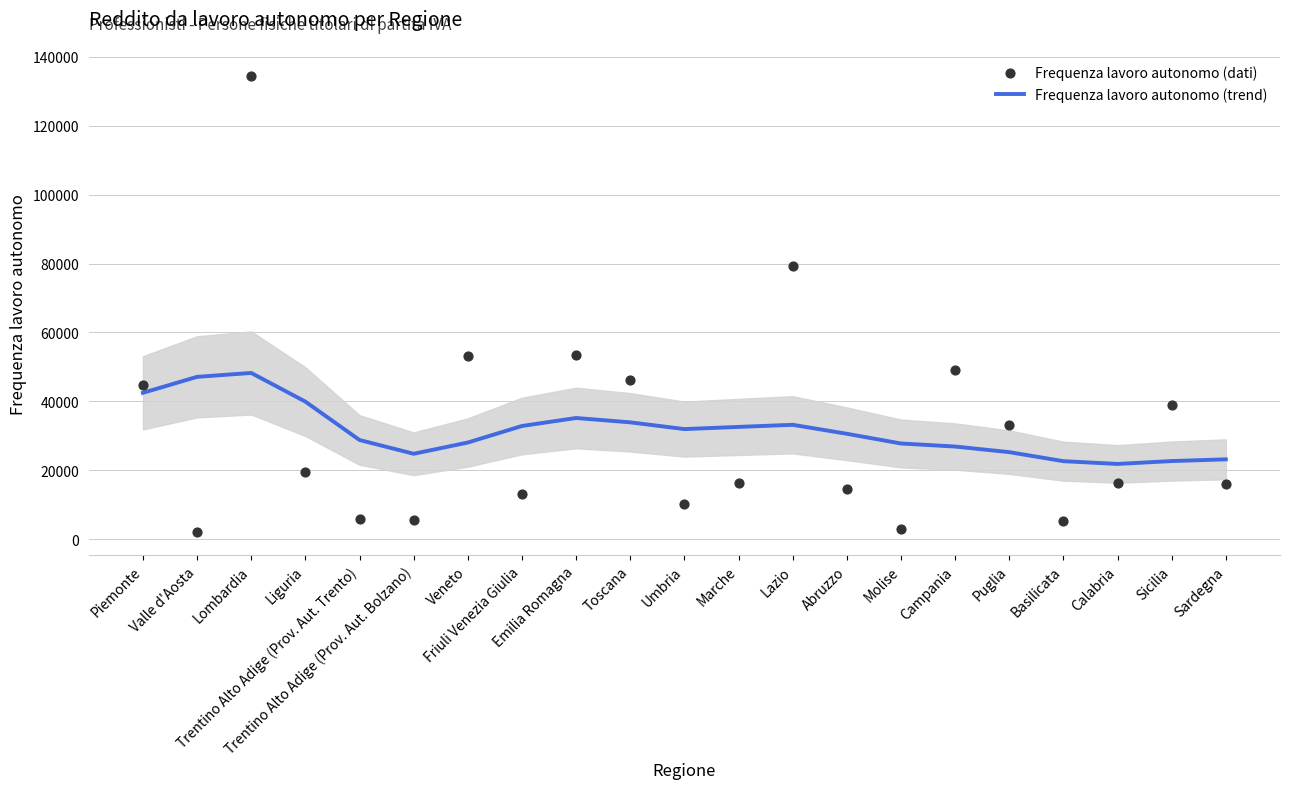

At which category is the sum across all series the highest?

Lombardia